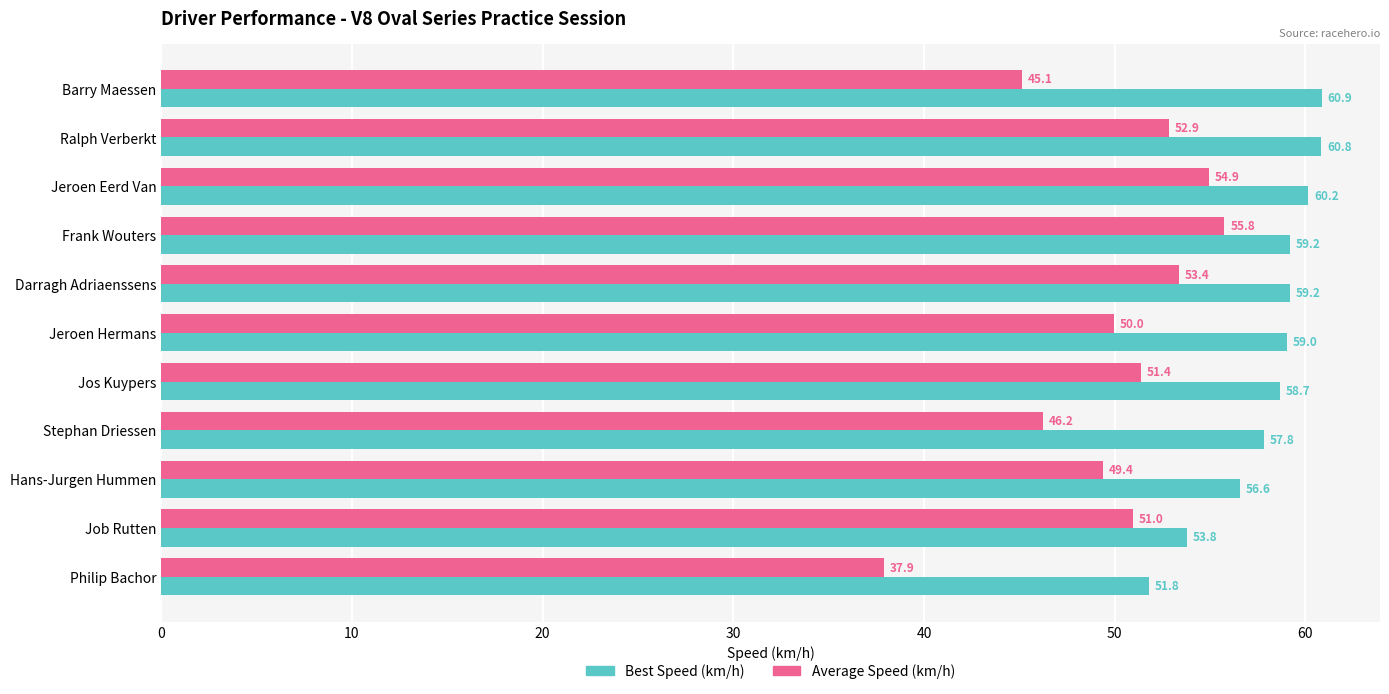

True or false: Best Speed (km/h) has a value of 26.6 at Stephan Driessen.

False